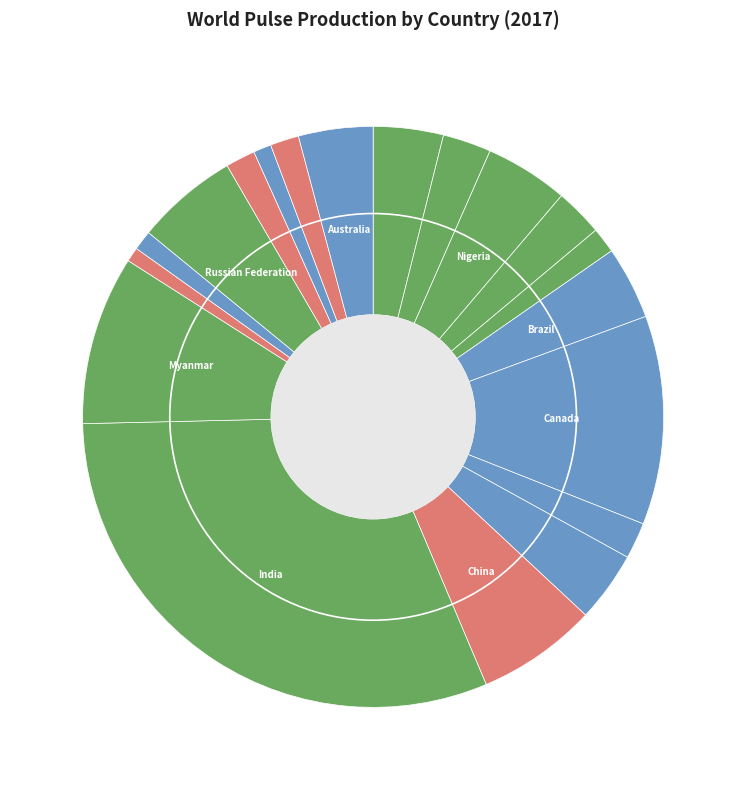

How many segments does this pie chart have?

19